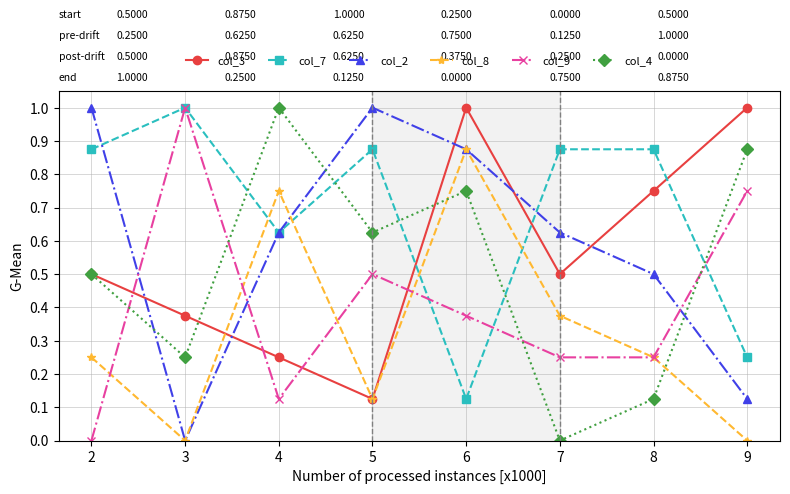

Rank the series at 7 from lowest to highest value.

col_4, col_9, col_8, col_3, col_2, col_7